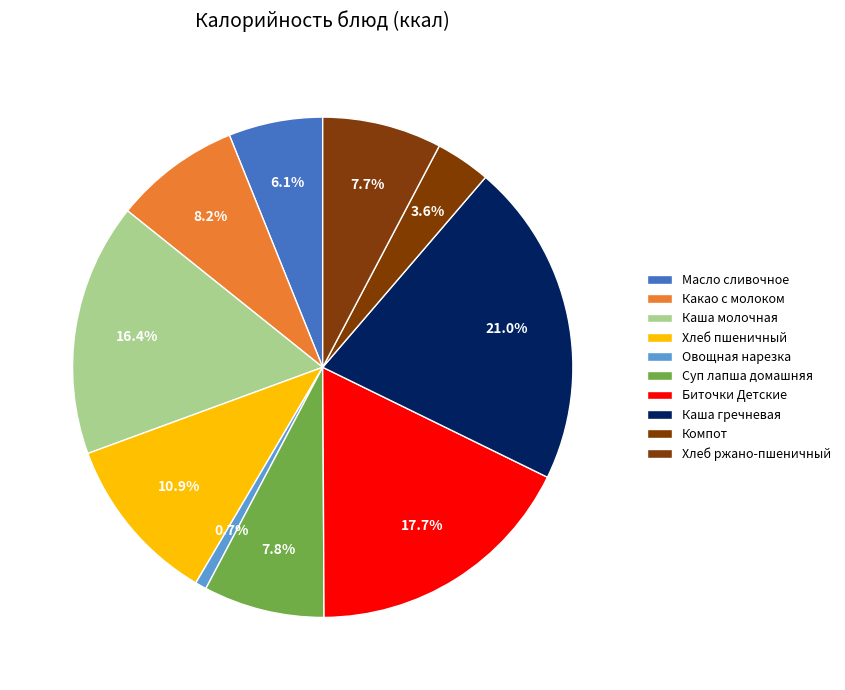

Which slice is the largest?

Каша гречневая